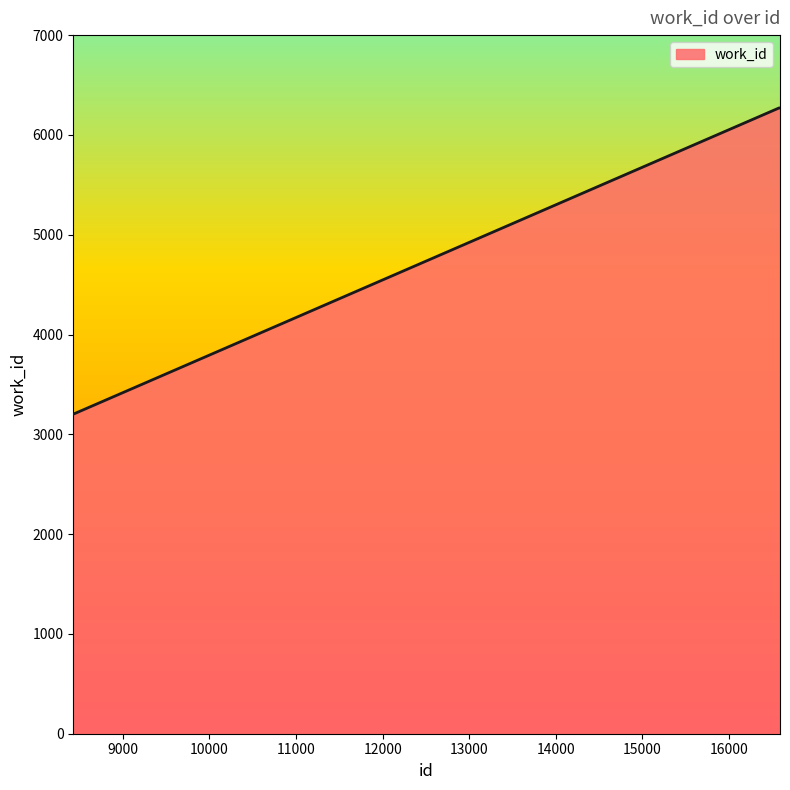

What is the minimum value shown in the chart?

3202